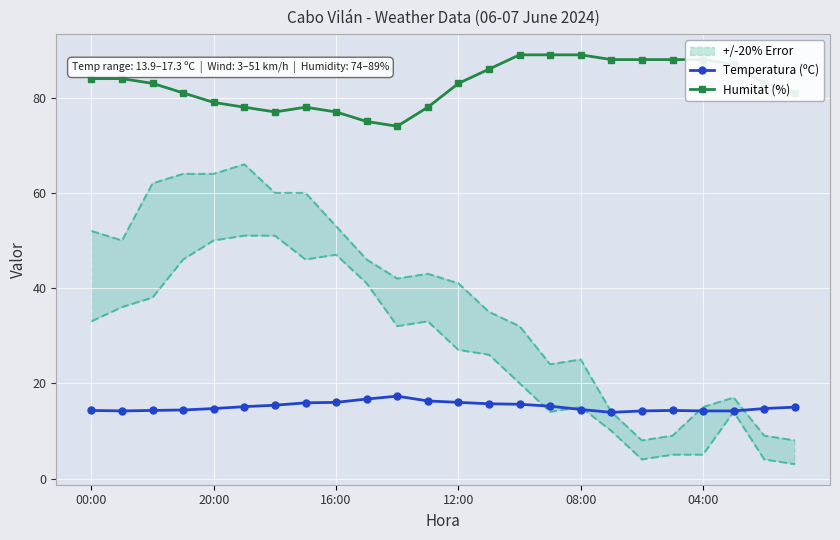

Is it true that Humitat (%) equals 109.6 at 11?

False